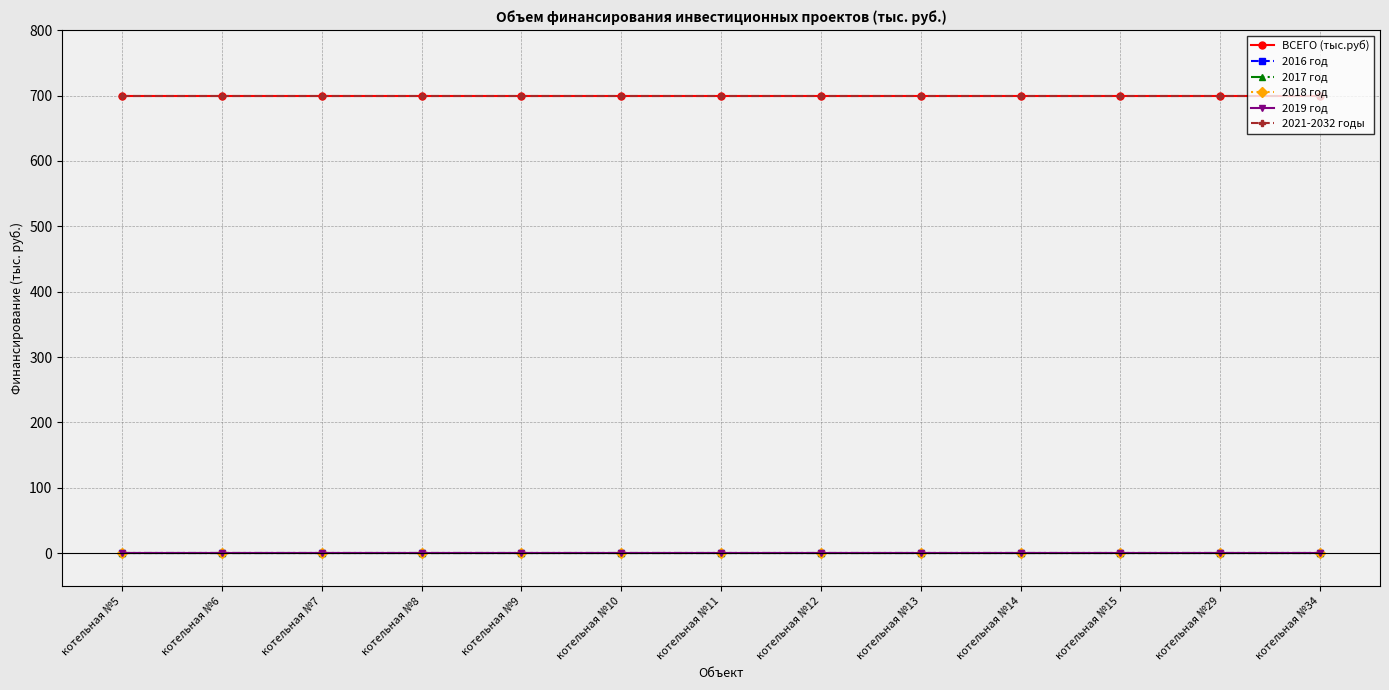

Is this an area chart (filled region under the line)?

No